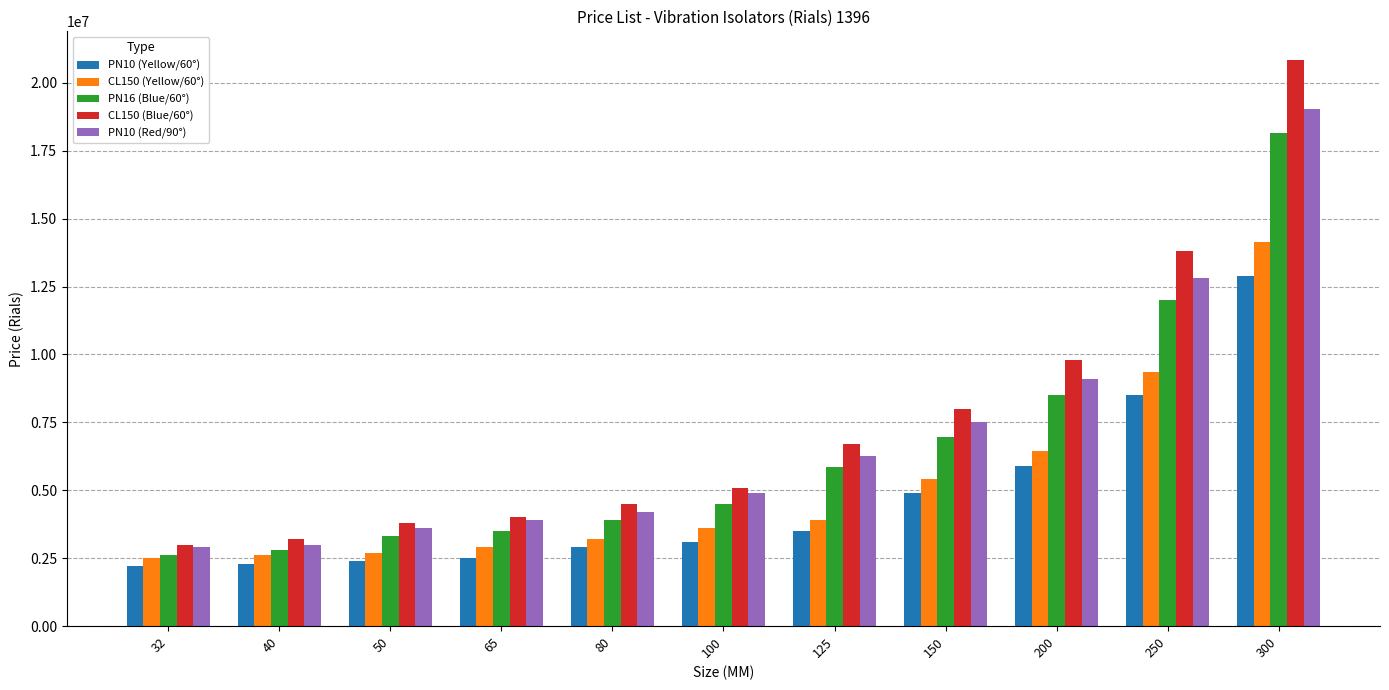

The PN10 (Yellow/60°) series shows 3100000 at 100. True or false?

True